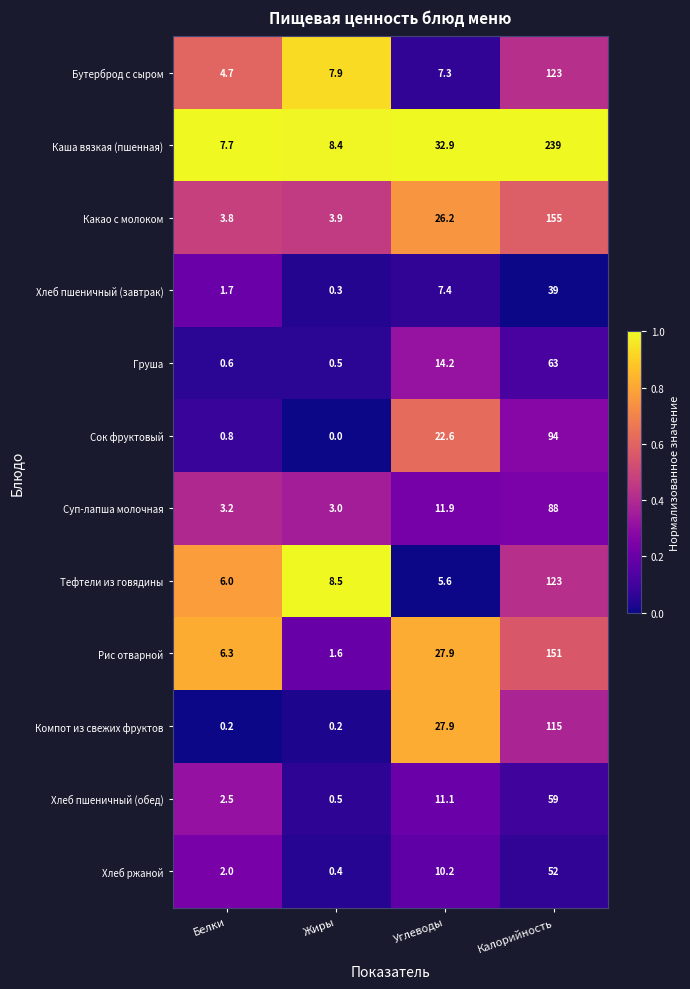

Between Белки and Жиры, which series saw the biggest shift?

Рис отварной